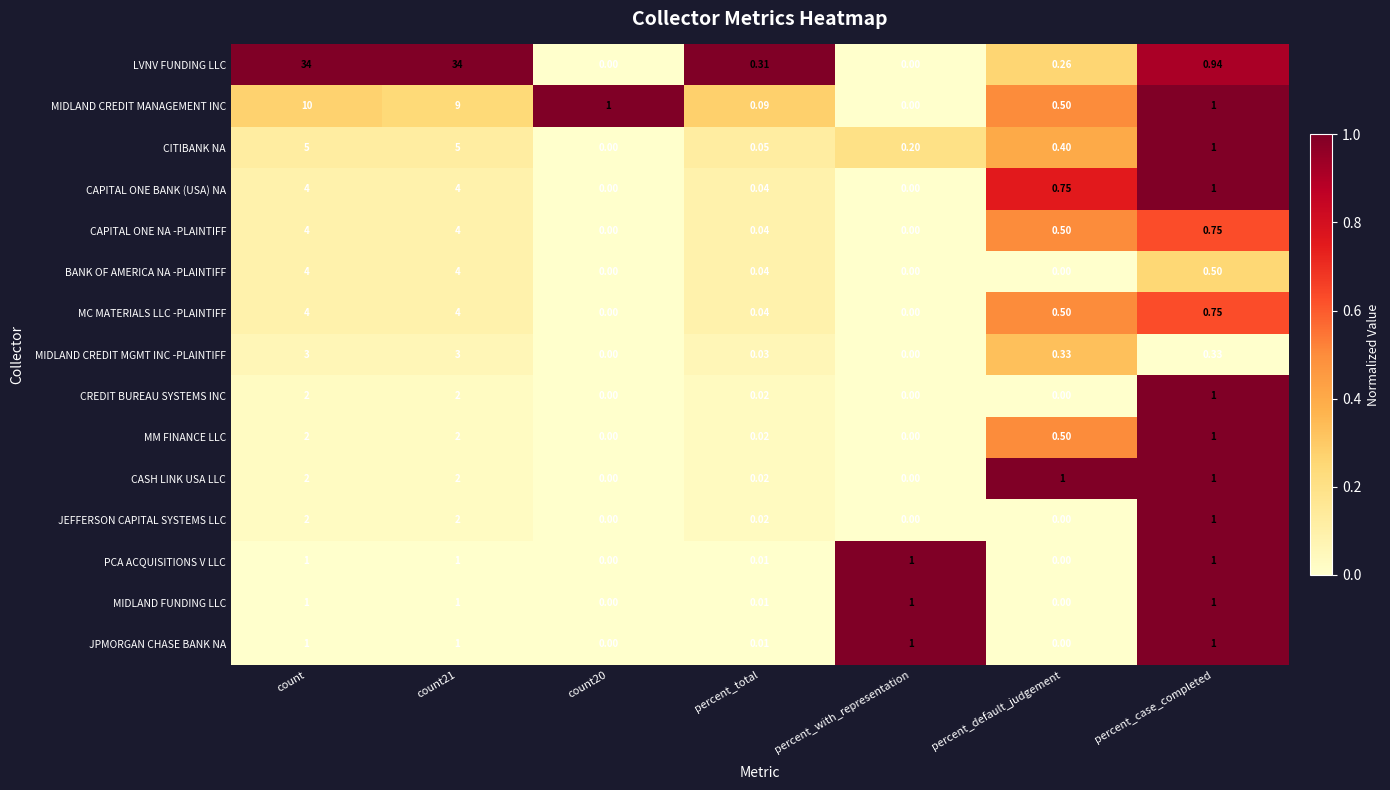

Which series has the widest spread of values?

LVNV FUNDING LLC